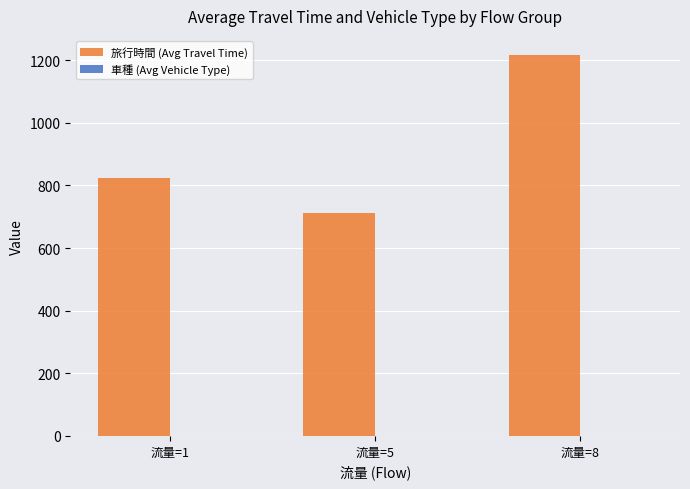

List the labels in order of value, largest first.

流量=8, 流量=1, 流量=5